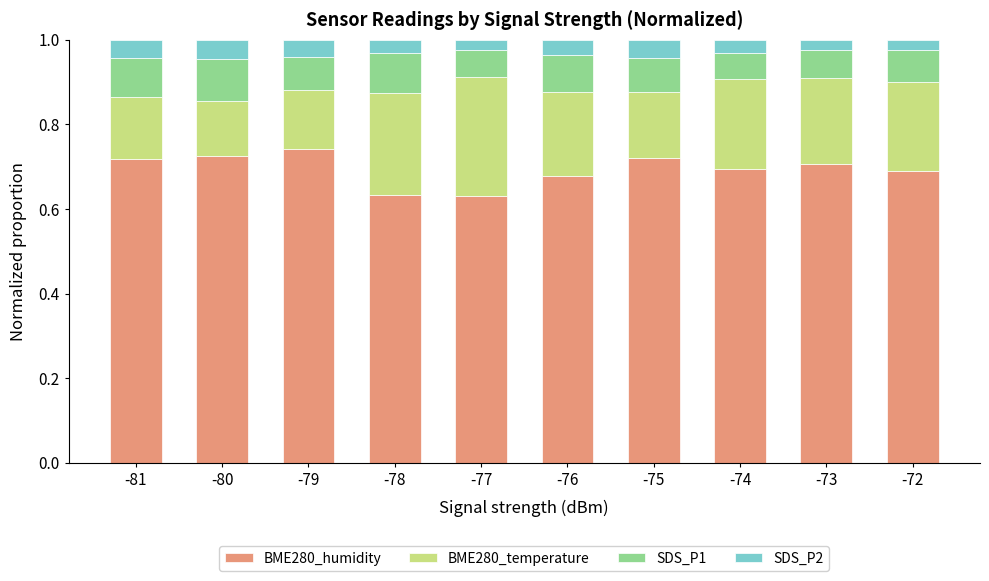

What is the total value across all series at -75?

1.0